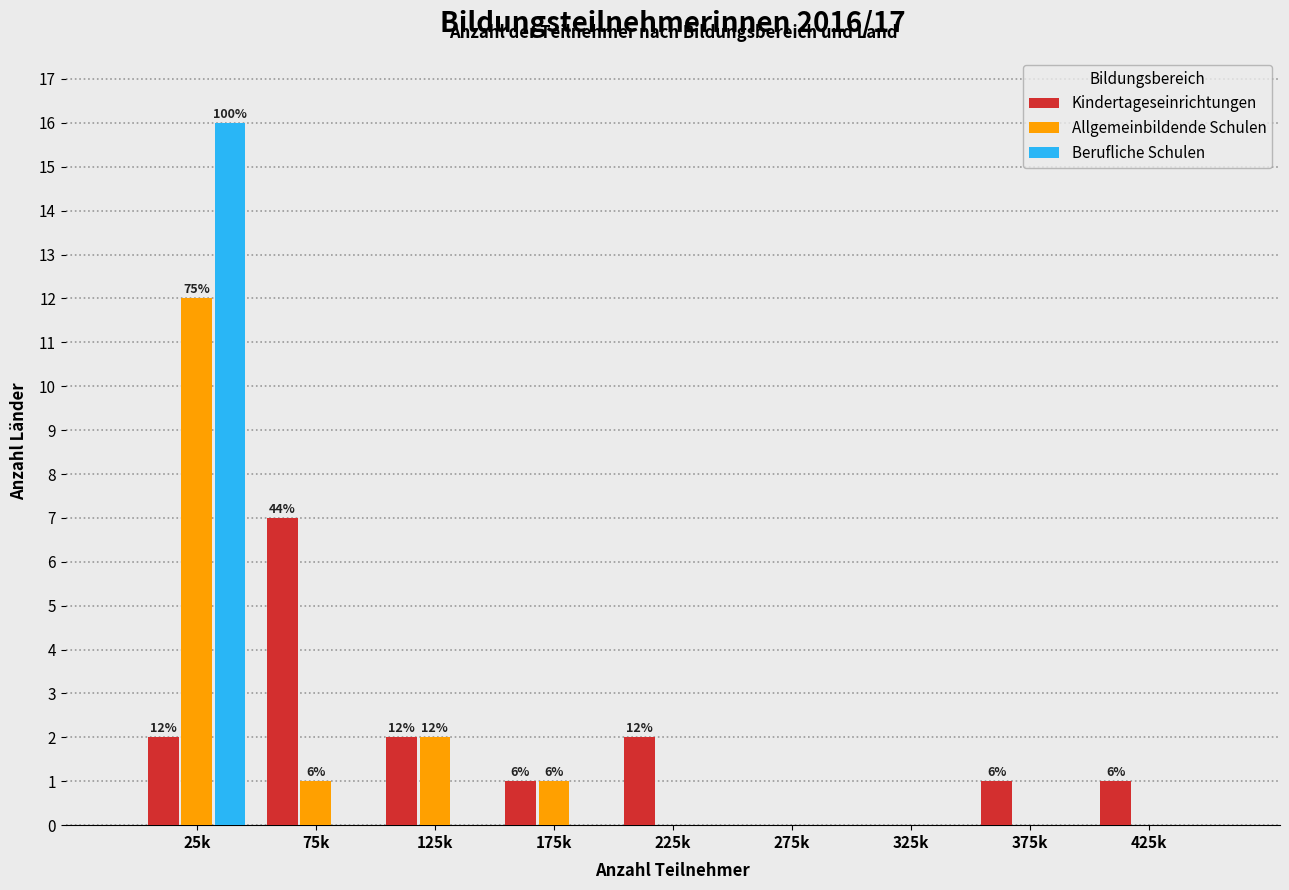

Reading left to right, what are all the values shown in this chart?

Kindertageseinrichtungen: 25k=2	75k=7	125k=2	175k=1	225k=2	275k=0	325k=0	375k=1	425k=1
Allgemeinbildende Schulen: 25k=12	75k=1	125k=2	175k=1	225k=0	275k=0	325k=0	375k=0	425k=0
Berufliche Schulen: 25k=16	75k=0	125k=0	175k=0	225k=0	275k=0	325k=0	375k=0	425k=0